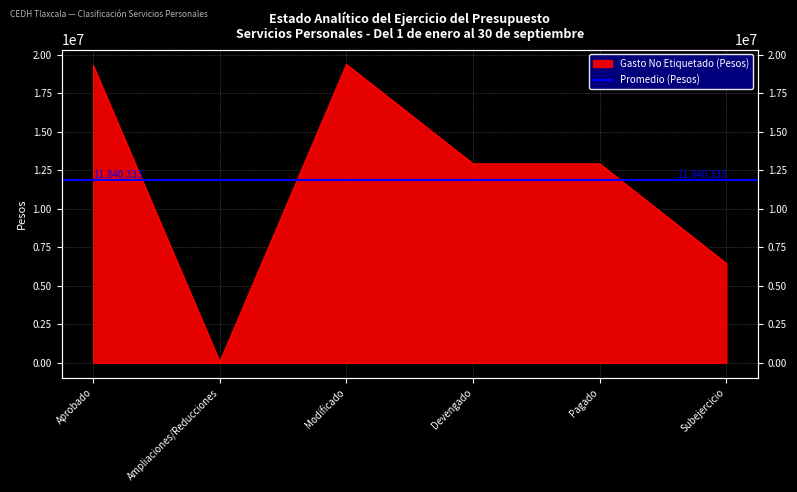

What is the difference between the maximum and second lowest values?

12922928